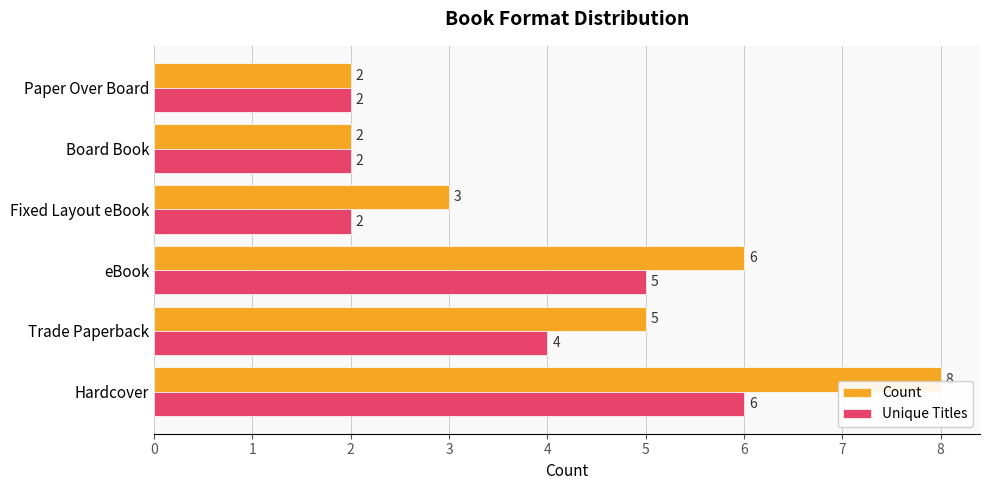

Rank the series by their average value, from lowest to highest.

Unique Titles, Count